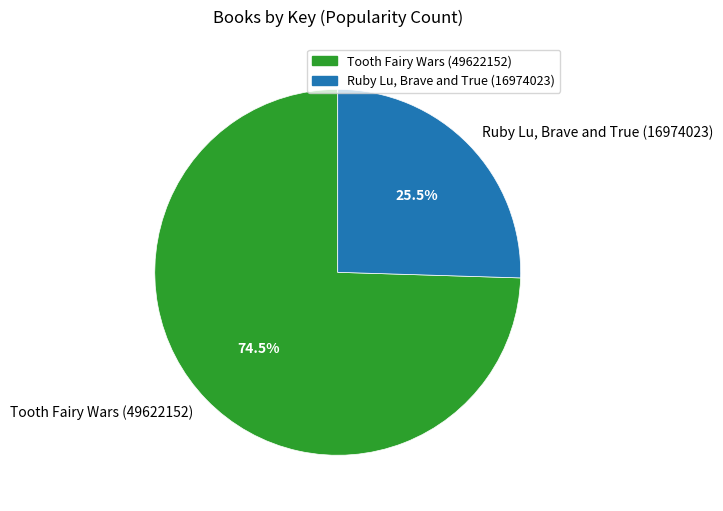

To the nearest percent, what is the combined percentage of Ruby Lu, Brave and True (16974023) and Tooth Fairy Wars (49622152)?

100%